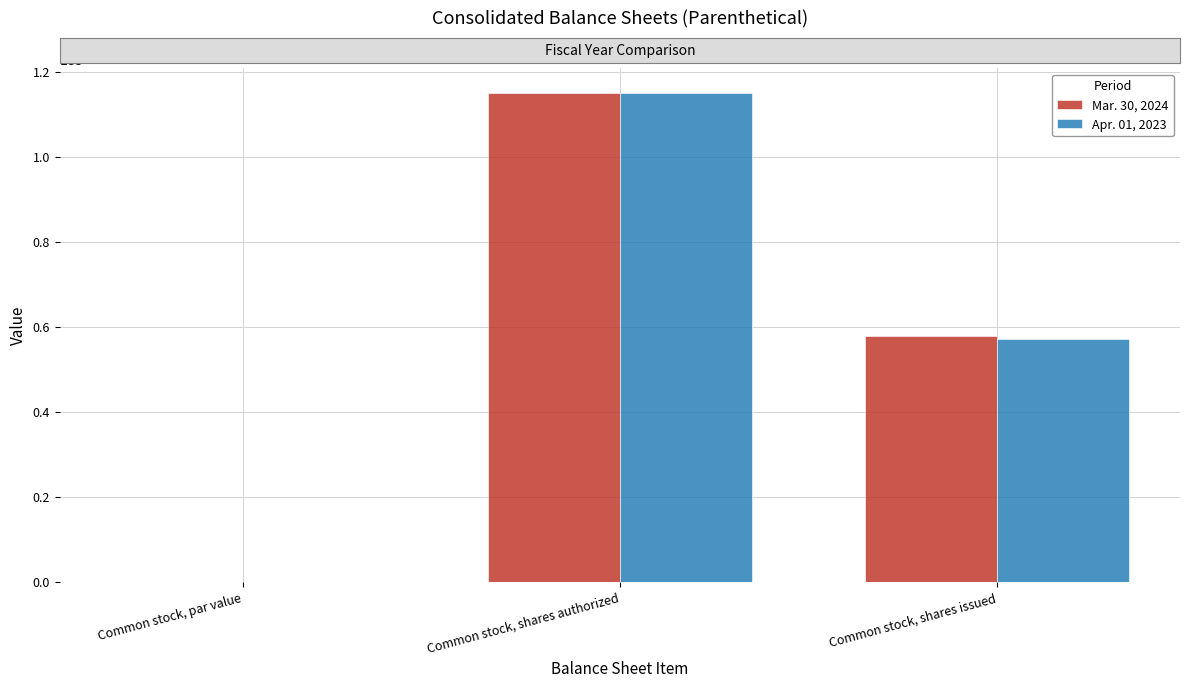

Is the value of Apr. 01, 2023 at Common stock, par value greater than the value of Mar. 30, 2024 at Common stock, shares issued?

No